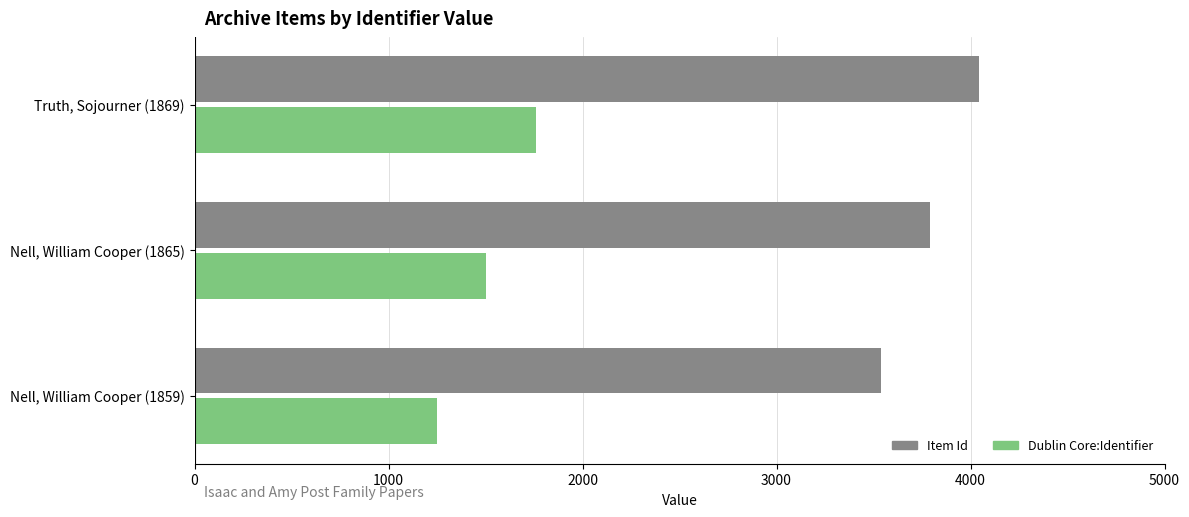

Which category has the highest value in the Dublin Core:Identifier series?

Truth, Sojourner (1869)